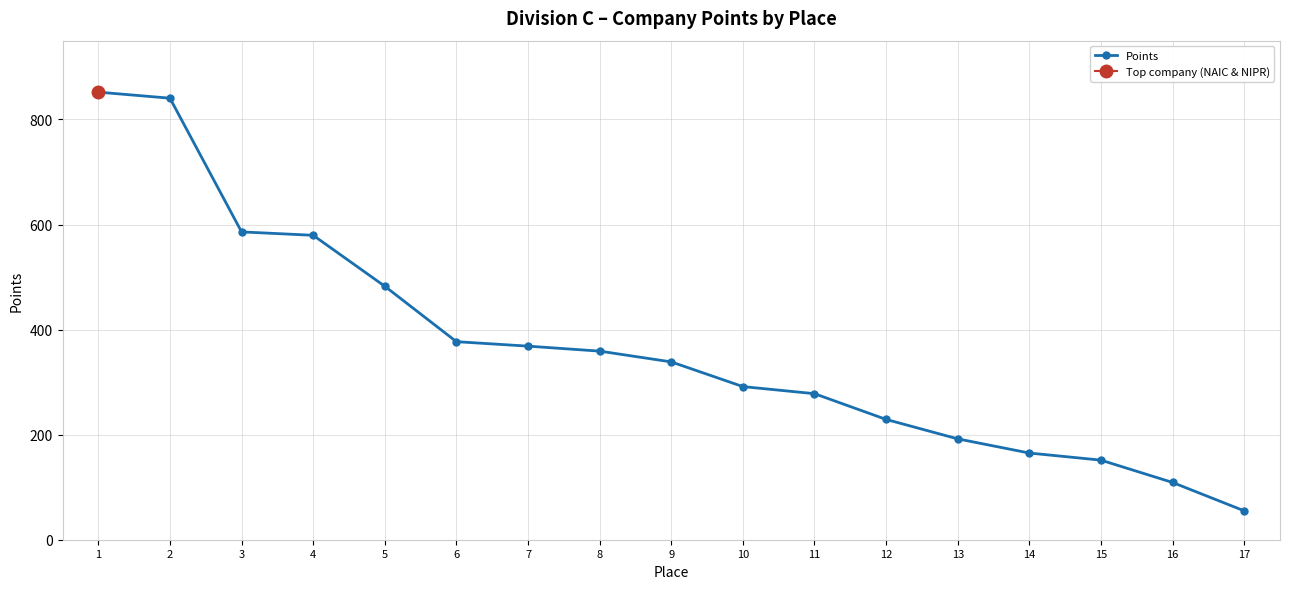

How many lines are shown in the chart?

1